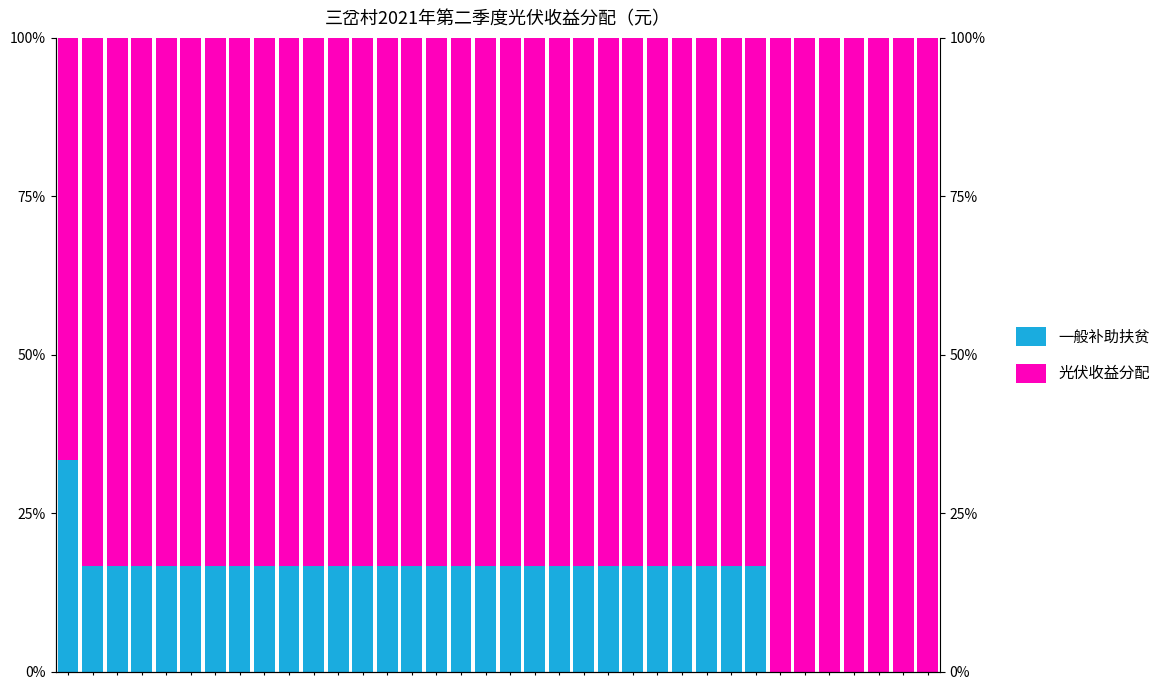

Rank the series by their average value, from highest to lowest.

光伏收益分配, 一般补助扶贫